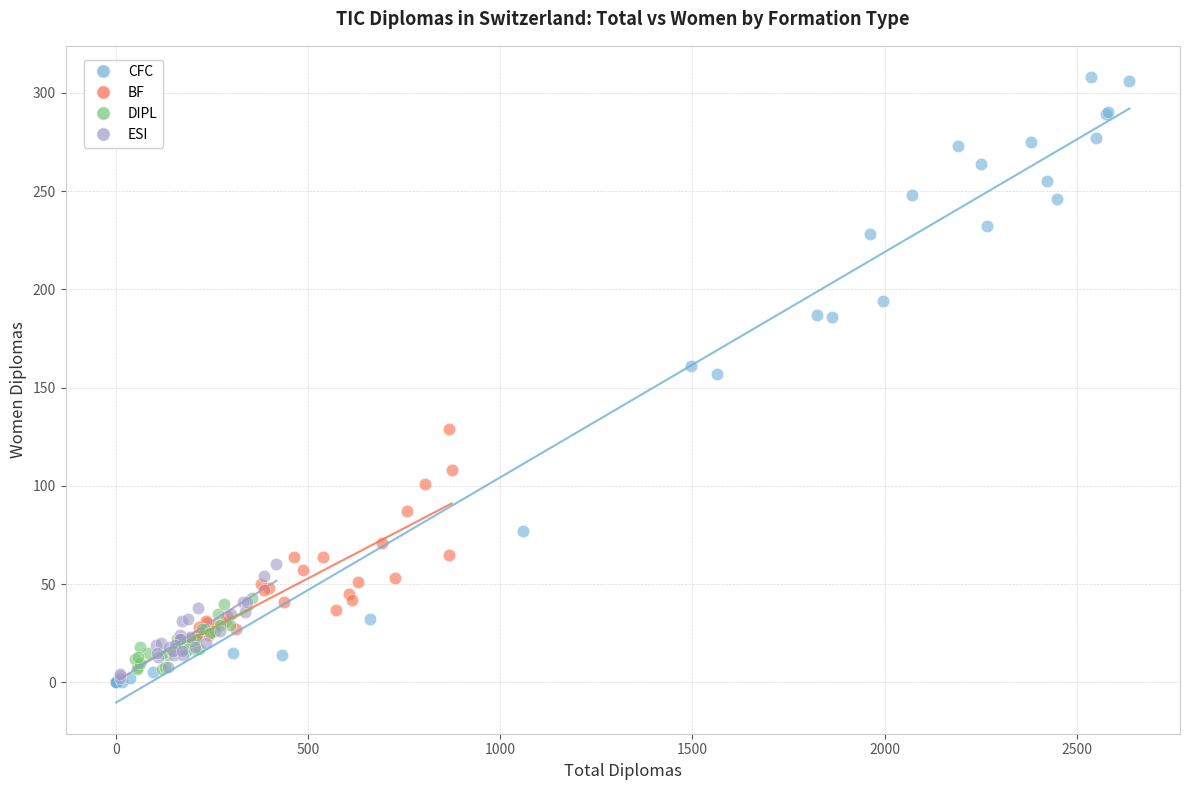

Which series has the largest Y range (max minus min)?

CFC